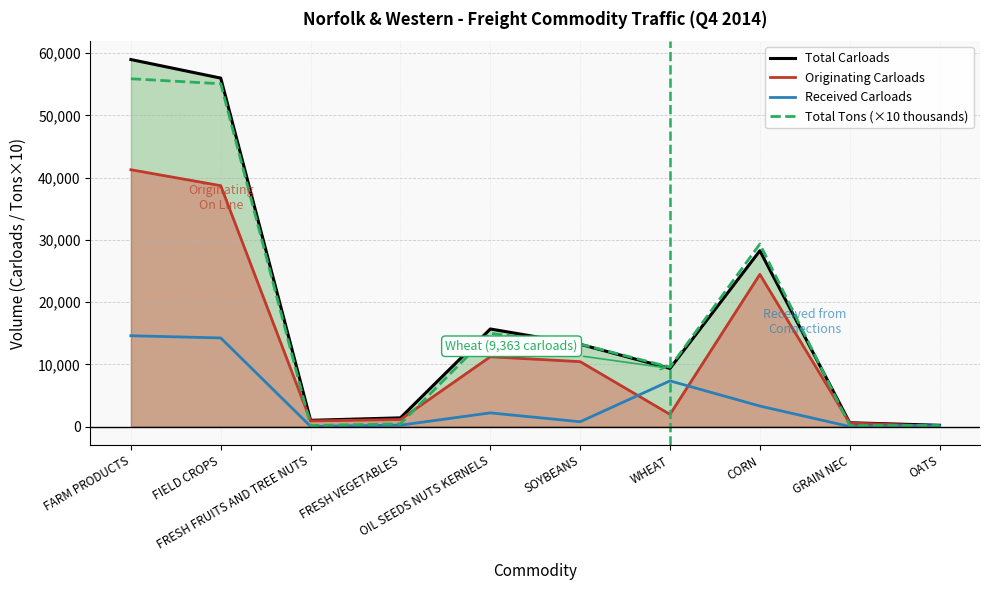

Reading left to right, what are all the values shown in this chart?

Total Carloads: FARM PRODUCTS=58958	FIELD CROPS=55976	FRESH FRUITS AND TREE NUTS=1030	FRESH VEGETABLES=1428	OIL SEEDS NUTS KERNELS=15697	SOYBEANS=13241	WHEAT=9363	CORN=28264	GRAIN NEC=642	OATS=236
Originating Carloads: FARM PRODUCTS=41264	FIELD CROPS=38705	FRESH FRUITS AND TREE NUTS=934	FRESH VEGETABLES=1159	OIL SEEDS NUTS KERNELS=11237	SOYBEANS=10450	WHEAT=1985	CORN=24463	GRAIN NEC=611	OATS=73
Received Carloads: FARM PRODUCTS=14612	FIELD CROPS=14256	FRESH FRUITS AND TREE NUTS=56	FRESH VEGETABLES=251	OIL SEEDS NUTS KERNELS=2224	SOYBEANS=803	WHEAT=7363	CORN=3324	GRAIN NEC=31	OATS=147
Total Tons (×10 thousands): FARM PRODUCTS=55870	FIELD CROPS=55070	FRESH FRUITS AND TREE NUTS=190	FRESH VEGETABLES=470	OIL SEEDS NUTS KERNELS=14990	SOYBEANS=13260	WHEAT=9570	CORN=29330	GRAIN NEC=200	OATS=190